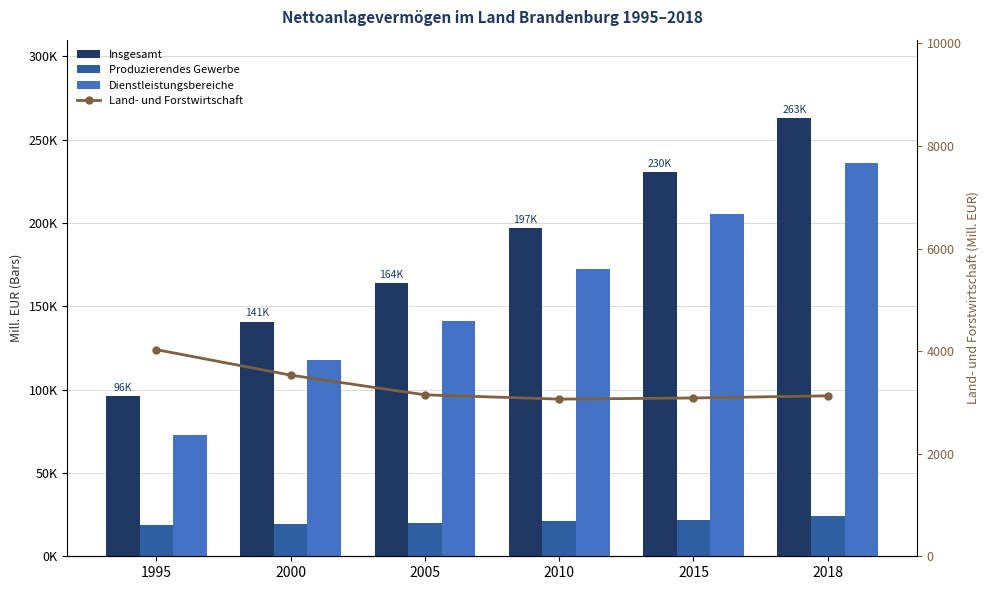

Where is Insgesamt nearest to the value 179344?

2005